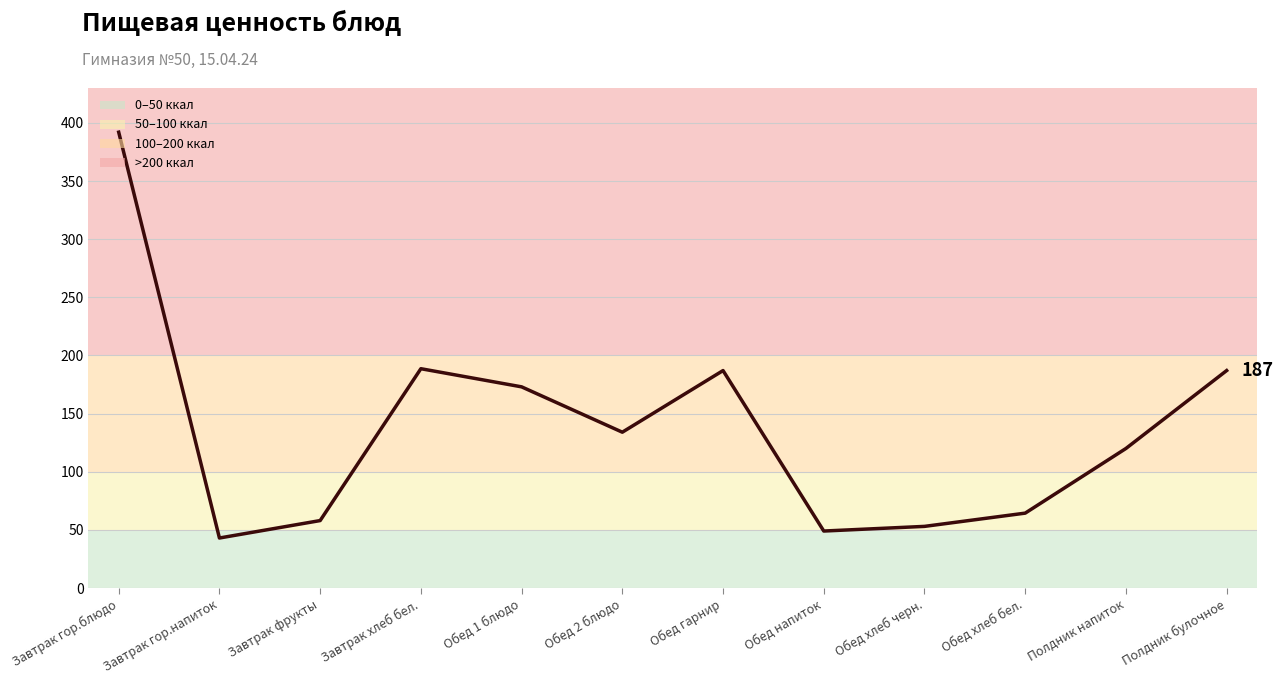

Is it true that the value at Обед гарнир is 187.0?

True